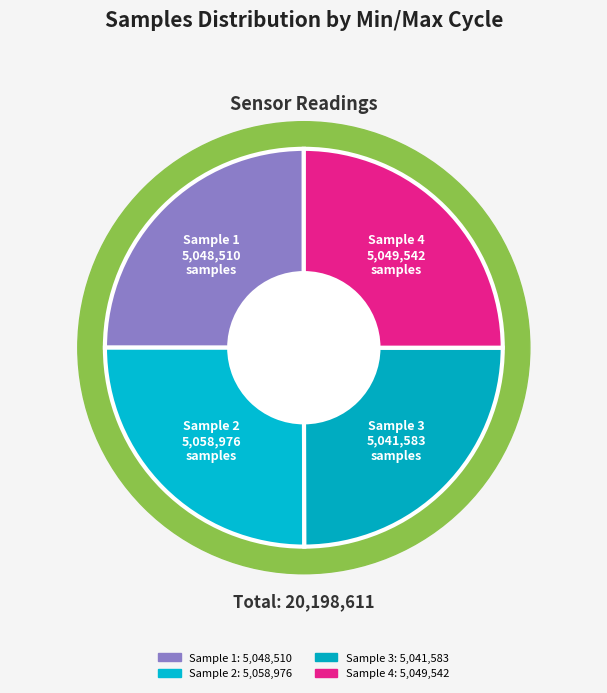

Does any single category account for the majority?

No